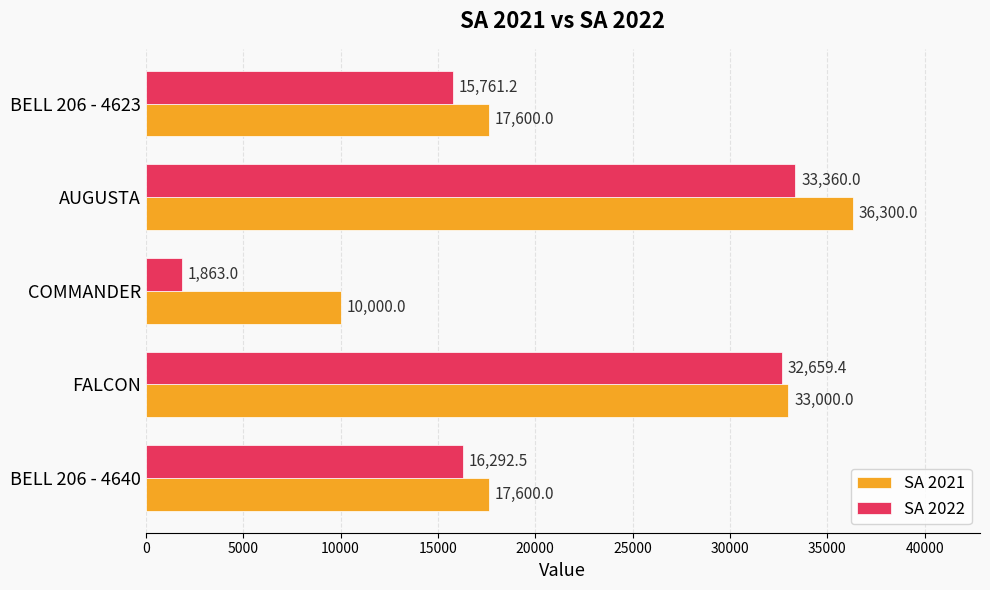

Count the SA 2021 values in the range 17600 to 33000.

3